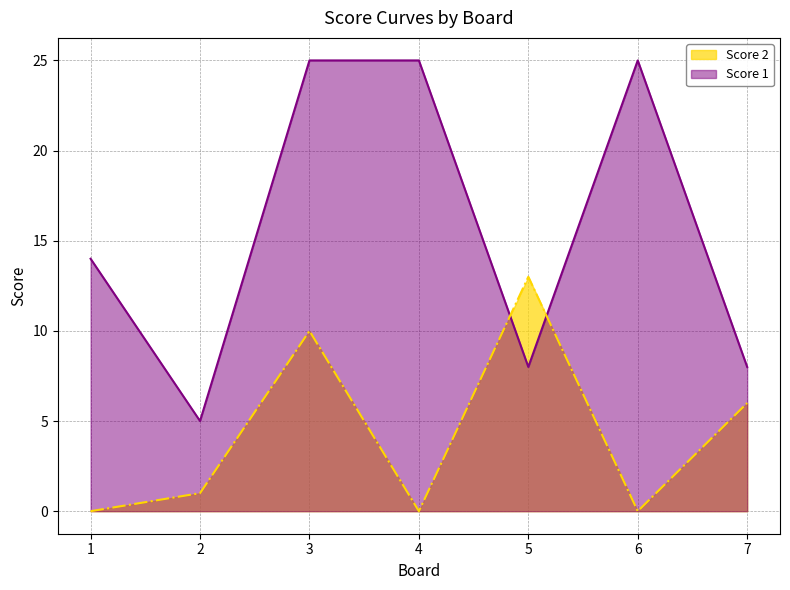

True or false: Score 1 has a value of 25 at 6.

True